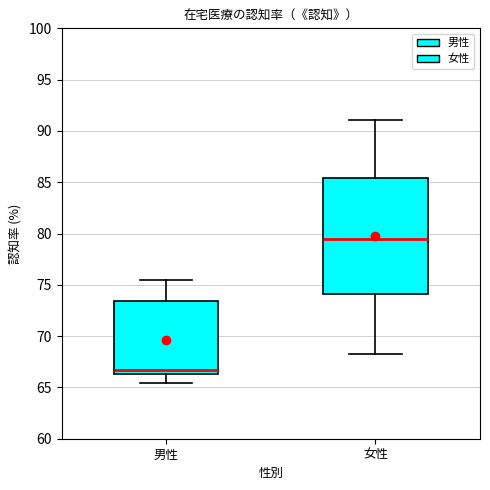

Reading left to right, transcribe this box plot: for each box, give where its median line is, the range the box spans, and where its two whiskers end, as read against the y-axis. The values are not printed on the chart, so give them approximately, as read against the axis.

男性: median 66.5 (just above the box's lower edge), box 66.5 to 73.5, whiskers 65.5 to 75.5
女性: median 79.5, box 74.0 to 85.5, whiskers 68.5 to 91.0